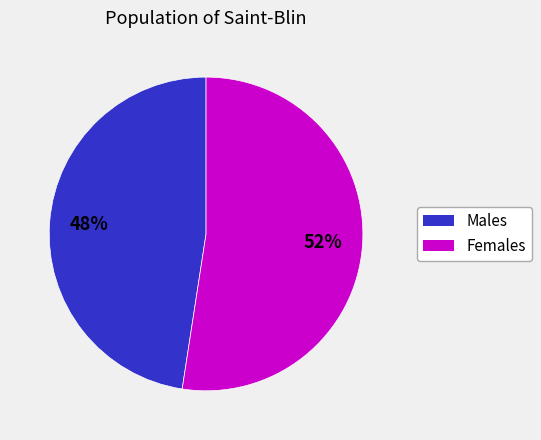

To the nearest percent, what is the average slice percentage?

50%